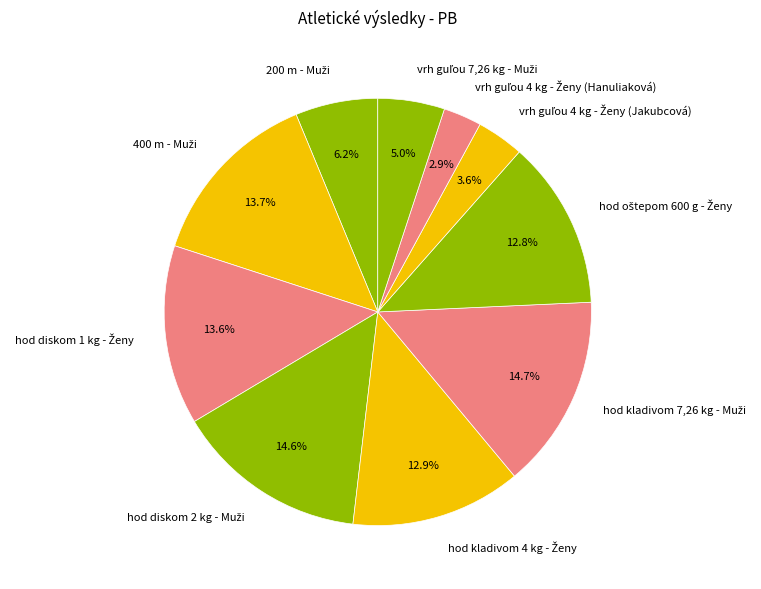

Count the number of slices in the pie.

10